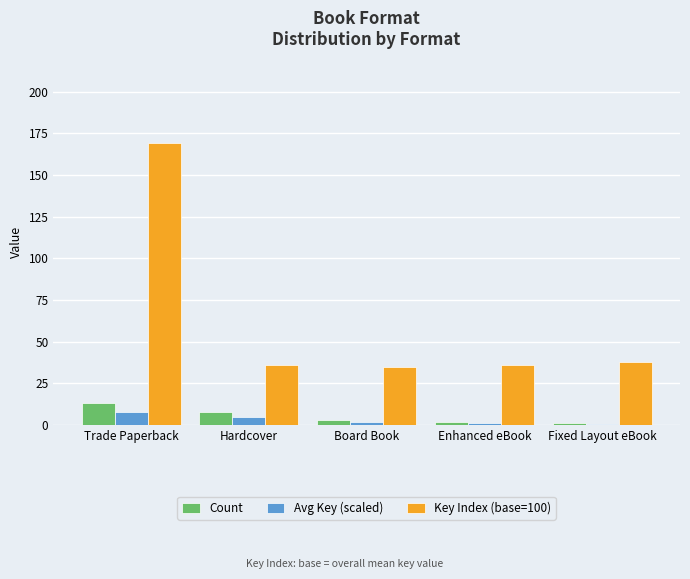

Reading right to left, list all the values displayed in this chart.

Count: Fixed Layout eBook=1.0	Enhanced eBook=2.0	Board Book=3.0	Hardcover=8.0	Trade Paperback=13.0
Avg Key (scaled): Fixed Layout eBook=0.6	Enhanced eBook=1.2	Board Book=1.8	Hardcover=4.8	Trade Paperback=7.8
Key Index (base=100): Fixed Layout eBook=38.0	Enhanced eBook=36.0	Board Book=35.0	Hardcover=36.0	Trade Paperback=169.0